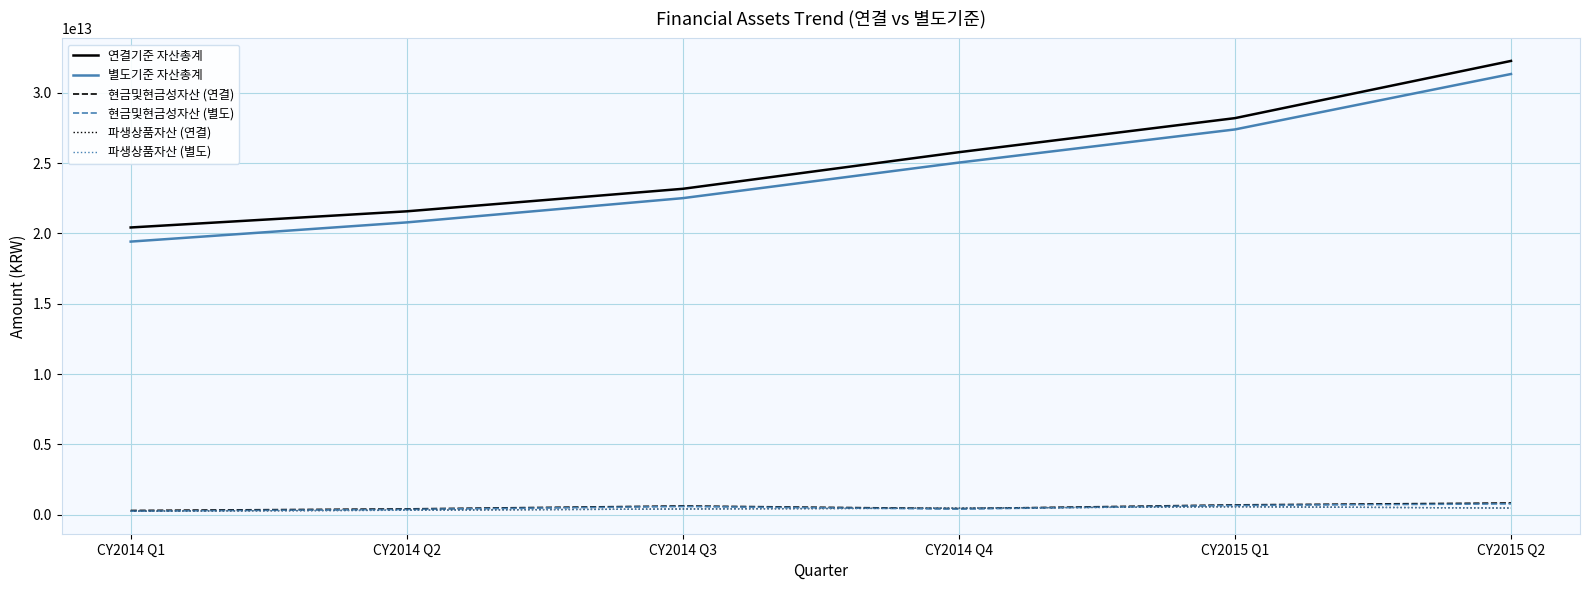

Is the value of 현금및현금성자산 (연결) at CY2014 Q3 greater than the value of 연결기준 자산총계 at CY2015 Q1?

No